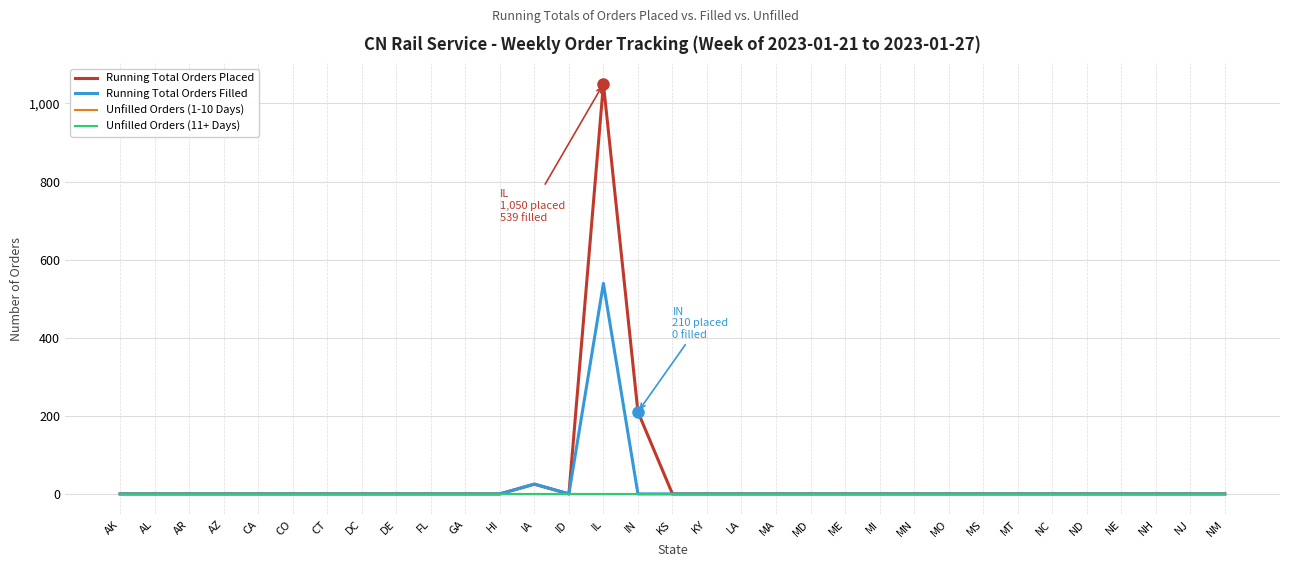

True or false: Running Total Orders Filled and Unfilled Orders (11+ Days) cross at least once.

False